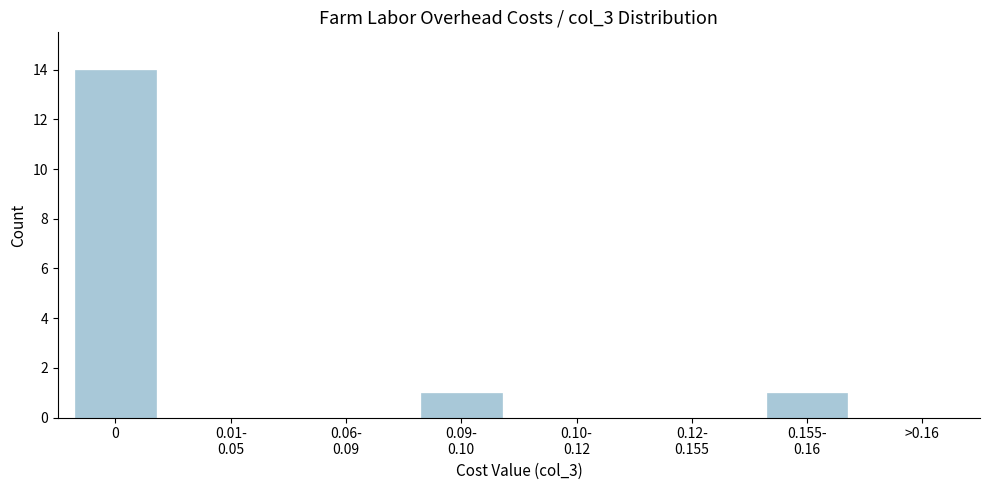

What is the change in value from 0 to >0.16?

-14